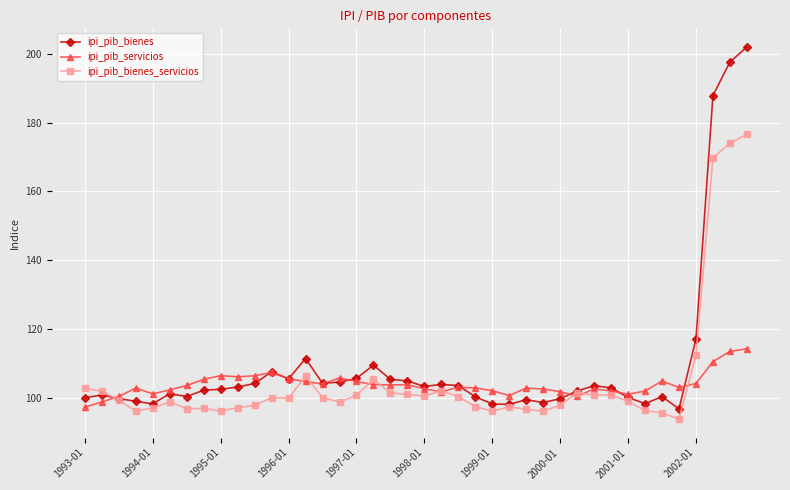

Which series has the largest range (max minus min)?

ipi_pib_bienes